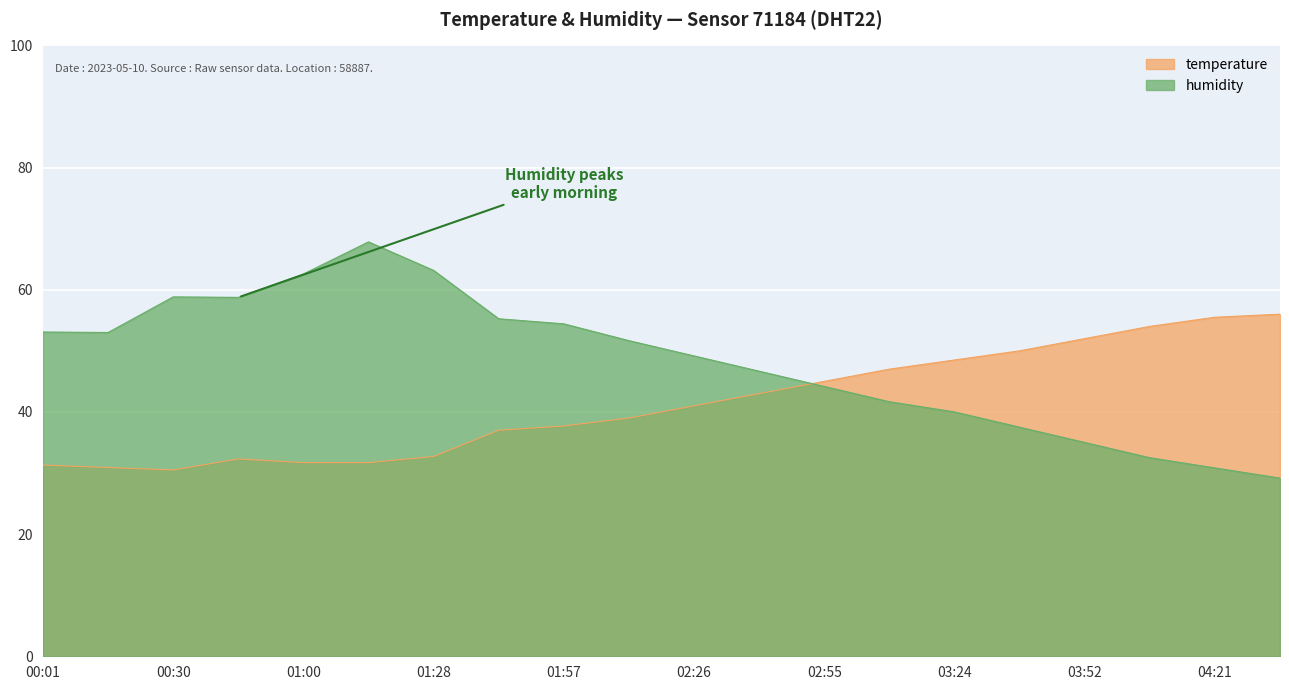

At 01:14, list the series in order from largest to smallest.

humidity, temperature